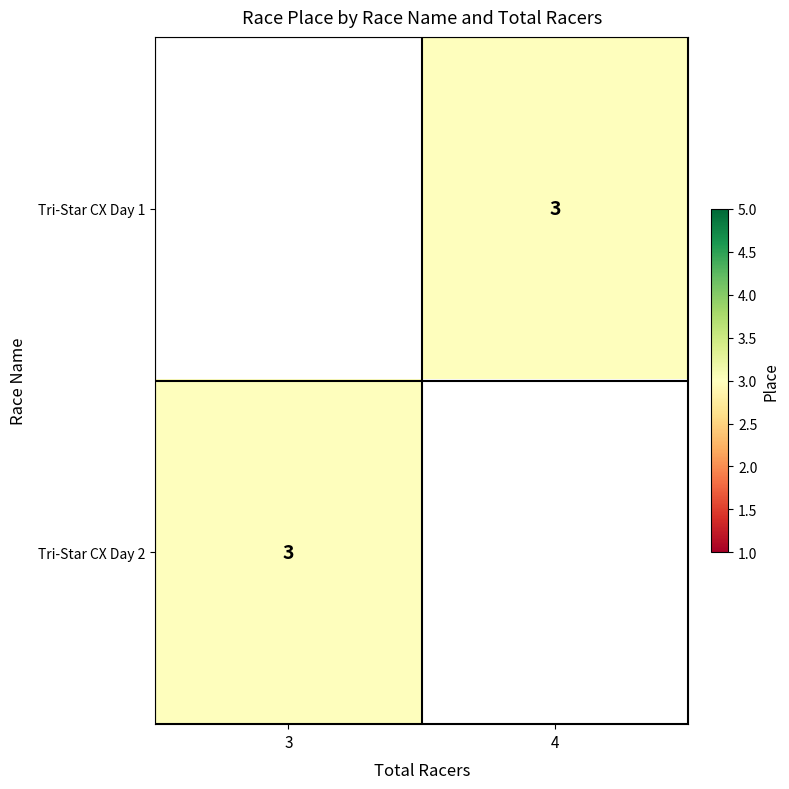

Which category has the lowest value in the Tri-Star CX Day 1 series?

3